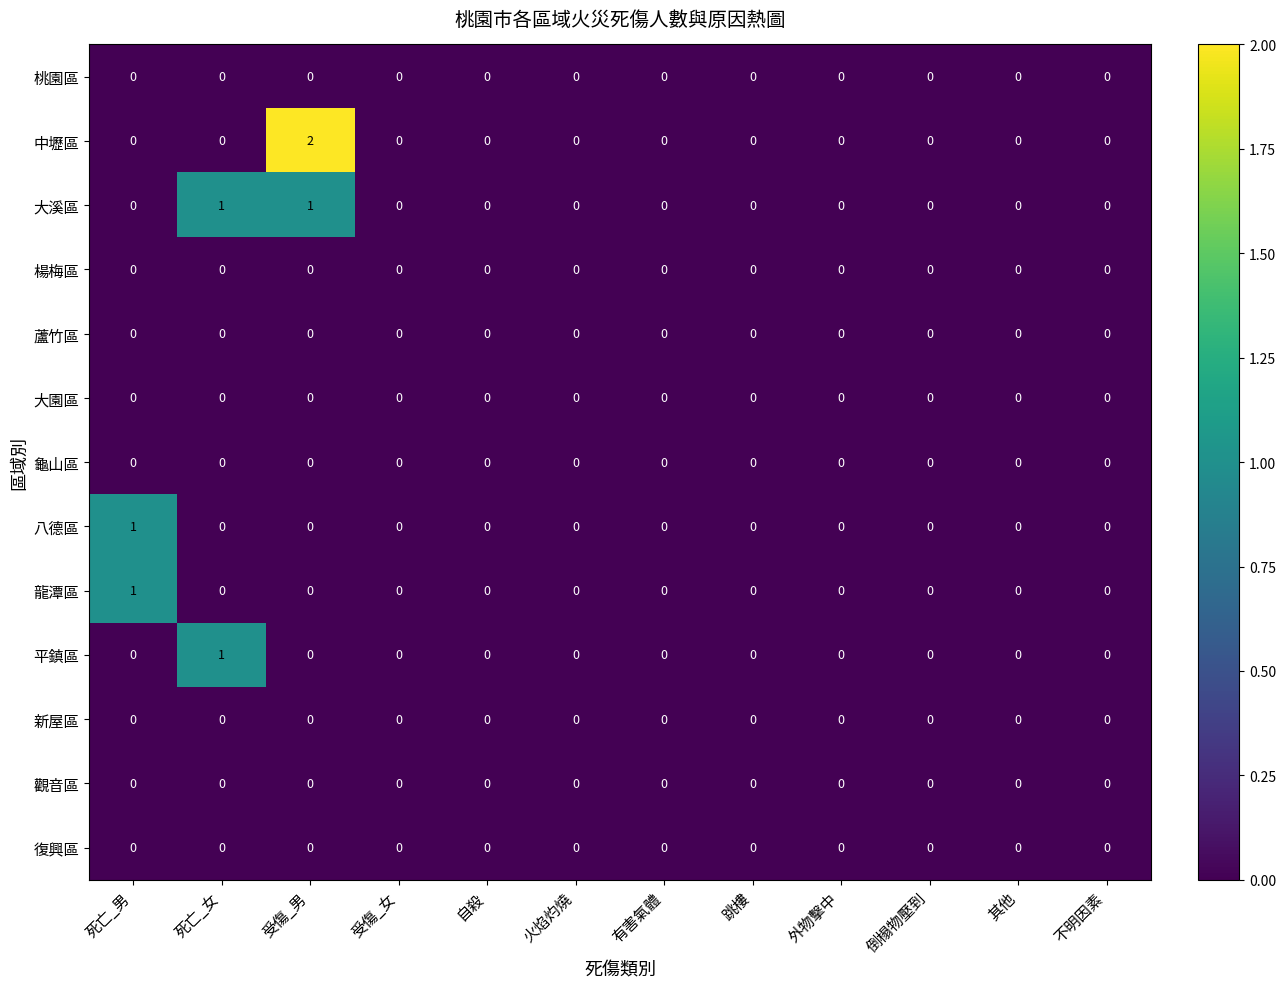

Which series has the largest range (max minus min)?

中壢區